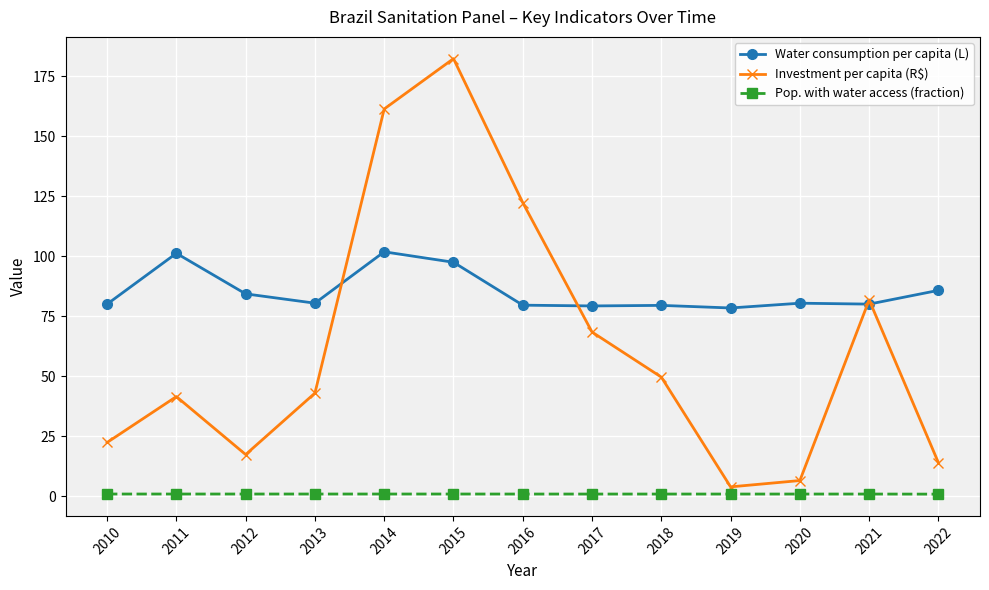

How many lines are shown in the chart?

3